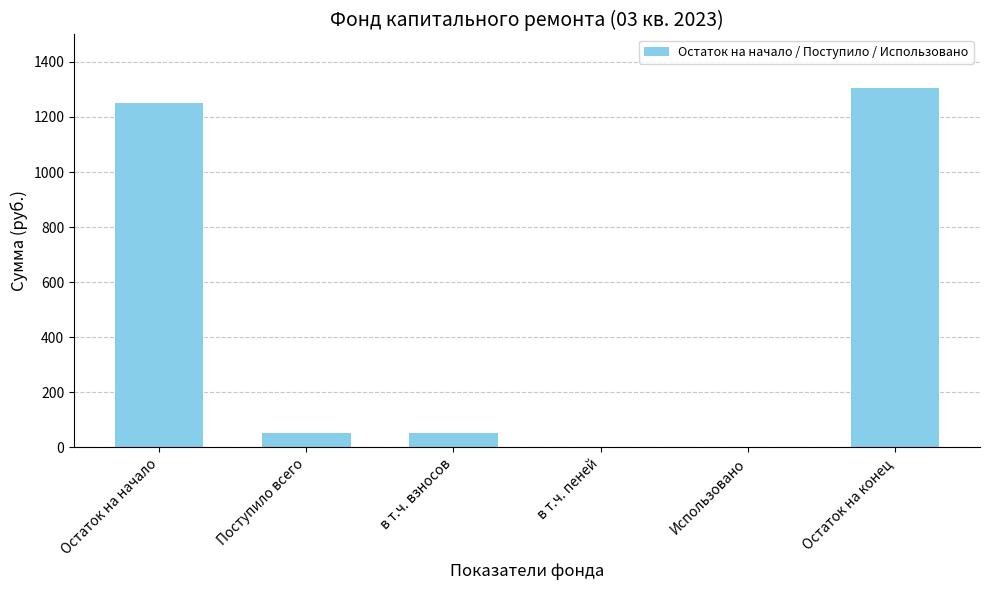

What is the change in value from Поступило всего to Использовано?

-54.1